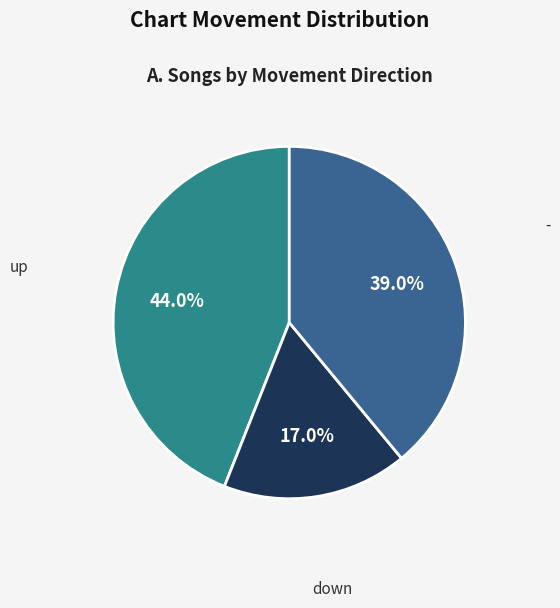

What is the smallest slice in the pie chart?

down